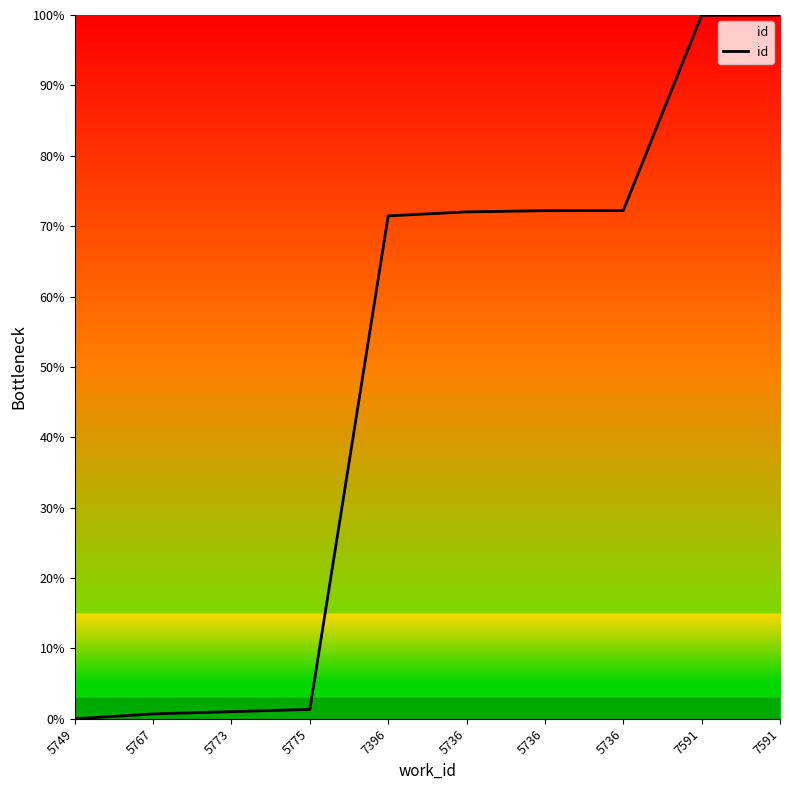

List the labels in order of value, largest first.

7591, 7591, 5736, 5736, 5736, 7396, 5775, 5773, 5767, 5749